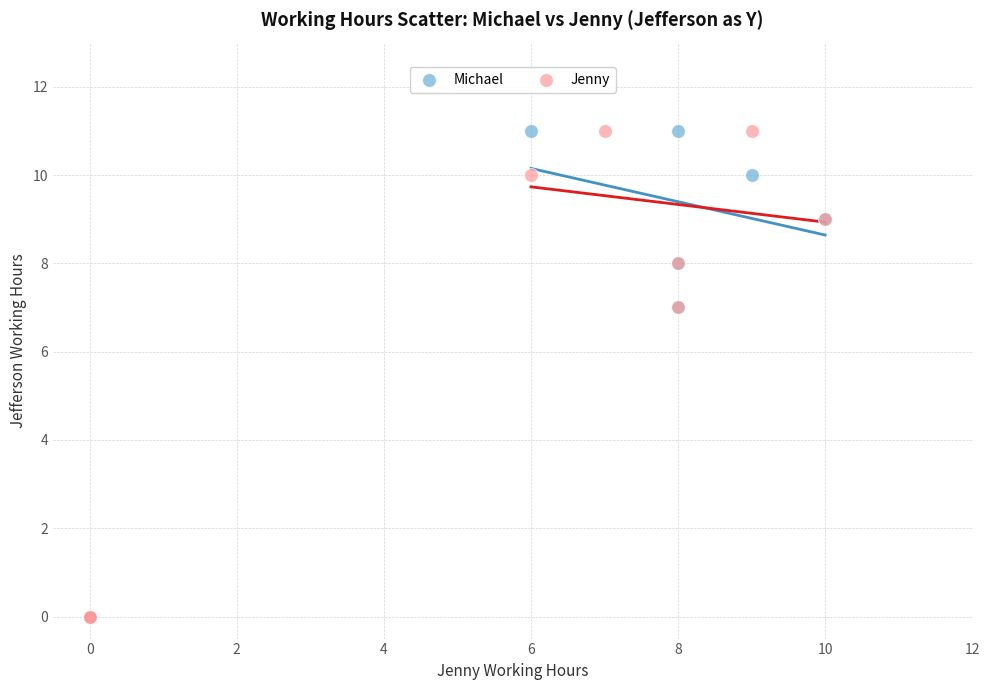

What are all the series names shown in the legend?

Michael, Jenny